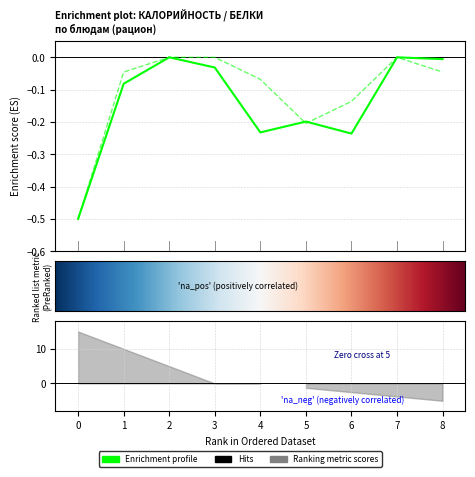

Rank the series by their average value, from lowest to highest.

Калорийность, Белки